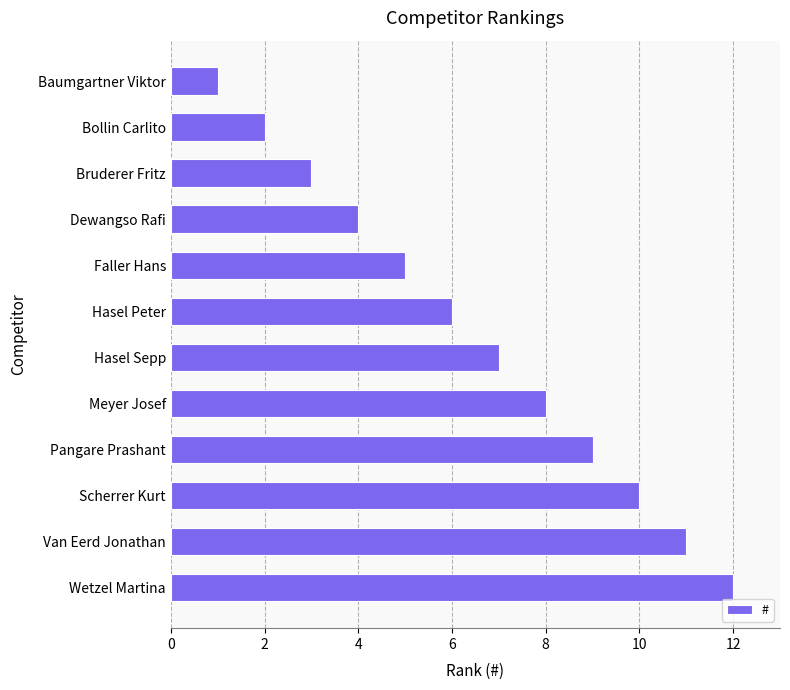

Approximately how many times larger is the value at Baumgartner Viktor compared to Bruderer Fritz?

0.3